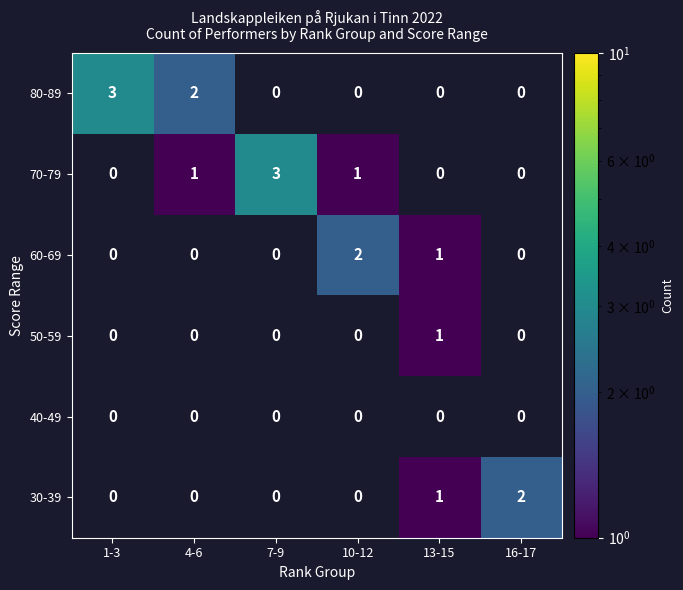

Is the value of 60-69 at 16-17 greater than the value of 70-79 at 10-12?

No